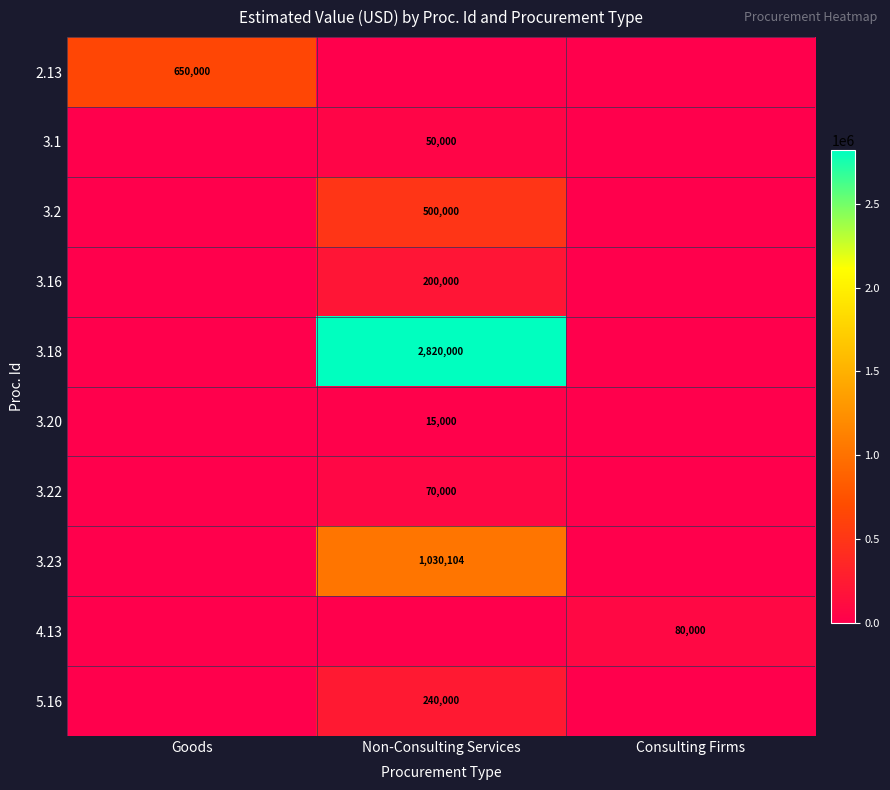

The 3.20 series shows 26927 at Non-Consulting Services. True or false?

False